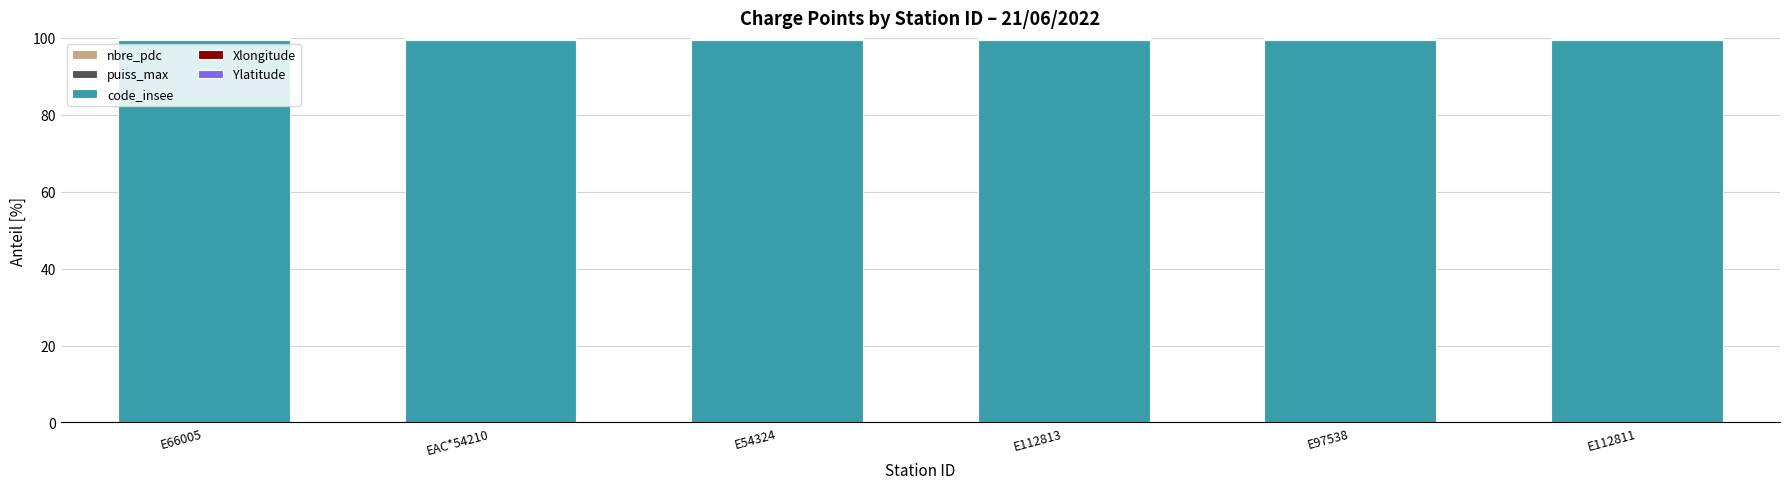

How many distinct data groups are displayed?

5